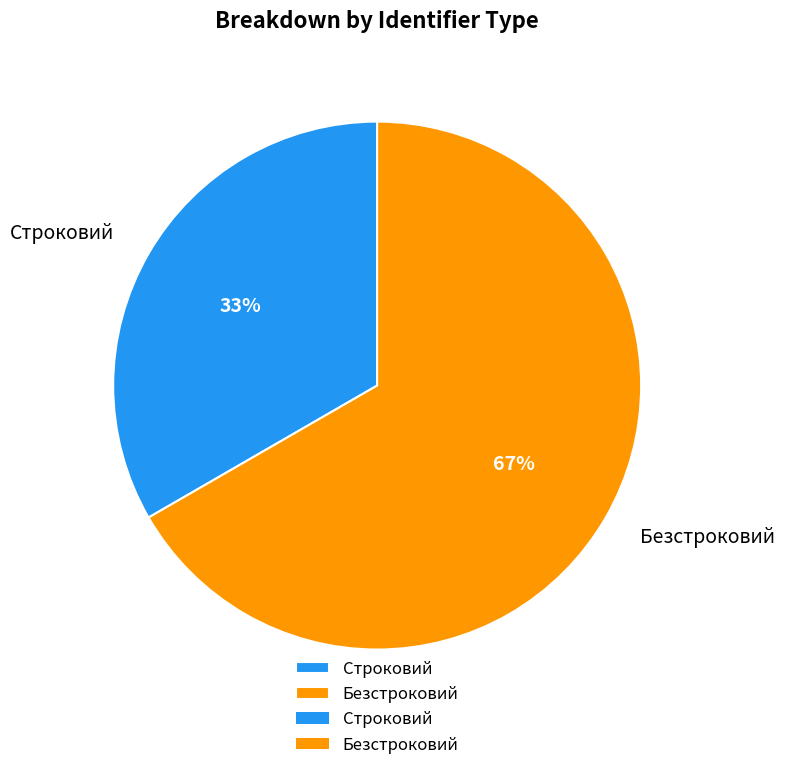

Which slice is the smallest?

Строковий